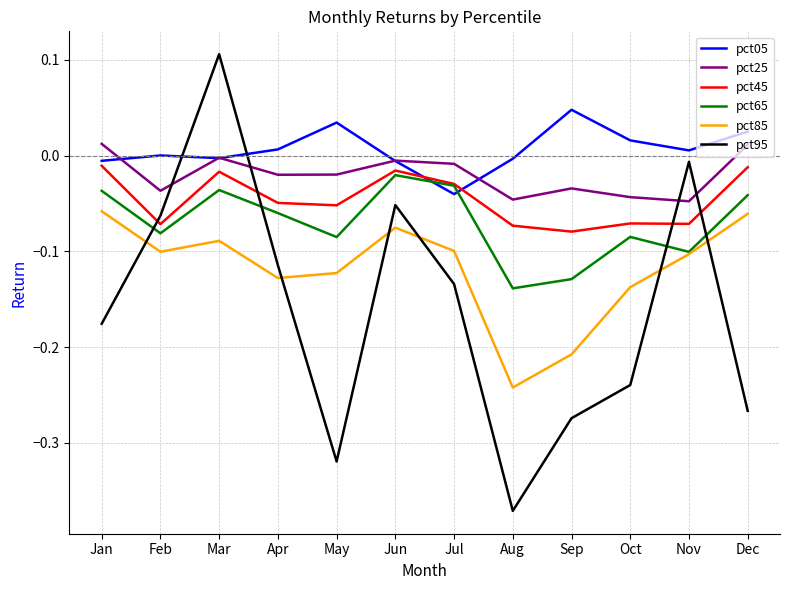

The value of pct25 at Mar is -0.0. True or false?

True